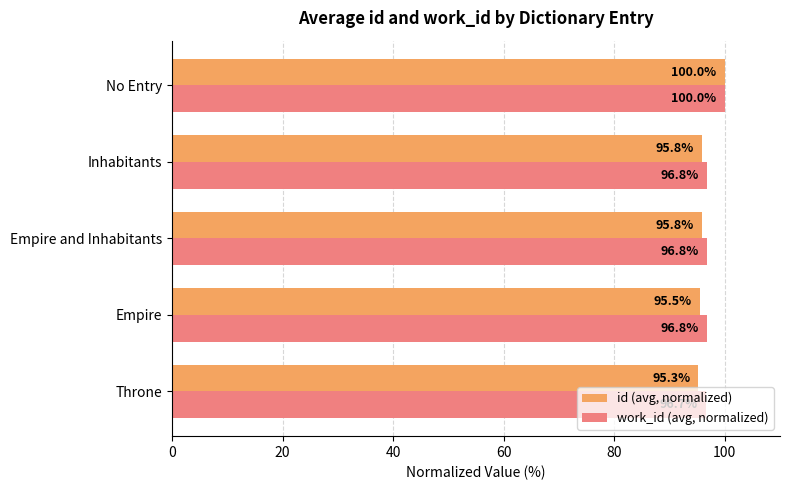

What are all the series names shown in the legend?

id (avg, normalized), work_id (avg, normalized)